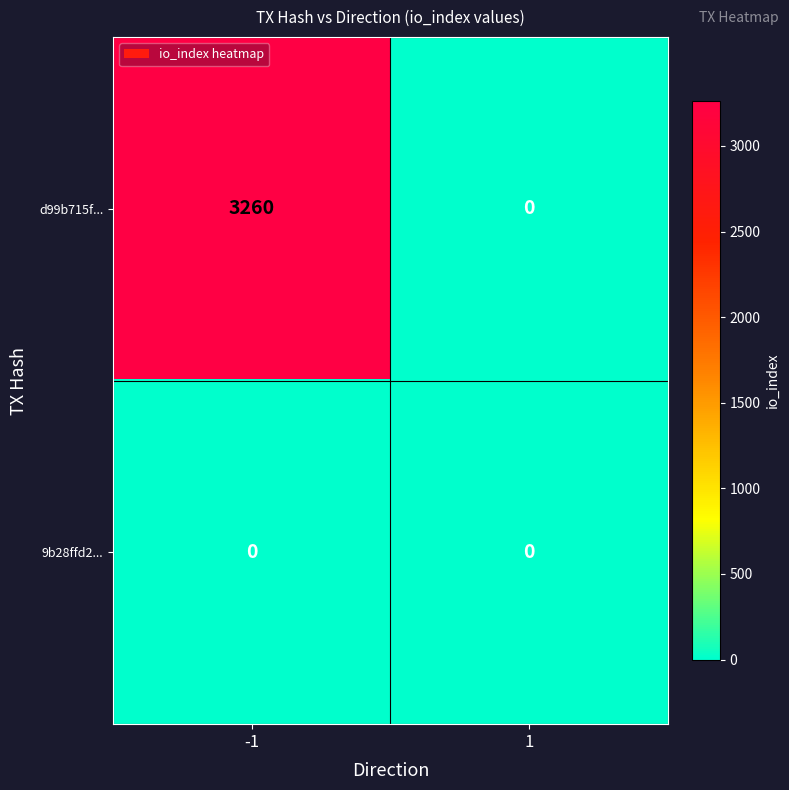

Which label corresponds to the largest value in the chart?

-1